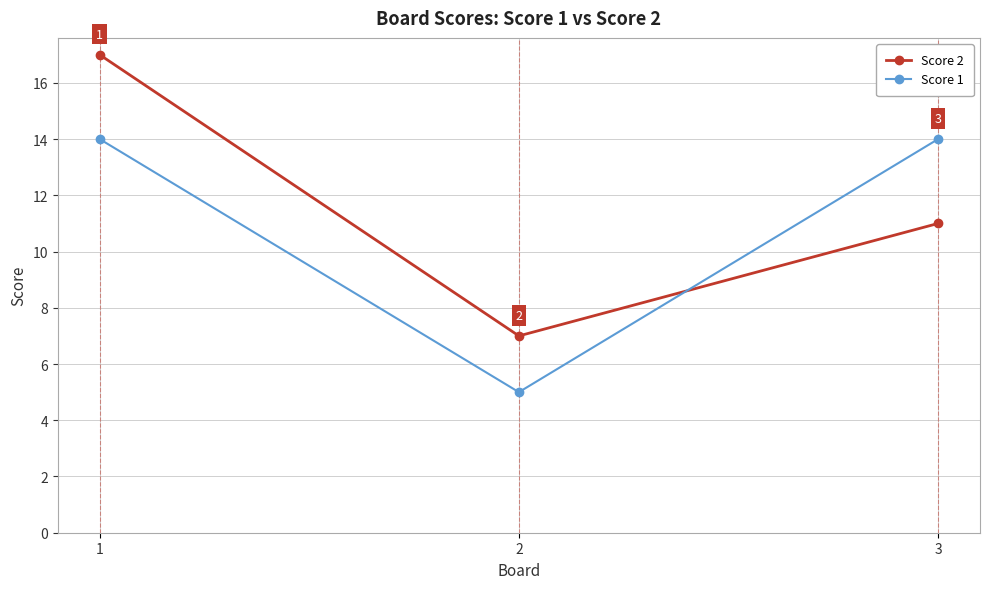

Between 2 and 3, which series saw the biggest shift?

Score 1